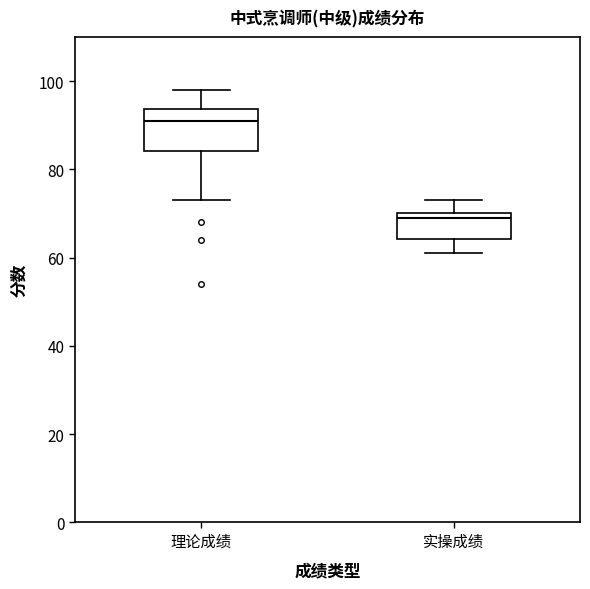

Where does the lower whisker of the box for 理论成绩 end on the y-axis? The values are not printed on the chart, so give them approximately, as read against the axis.

74